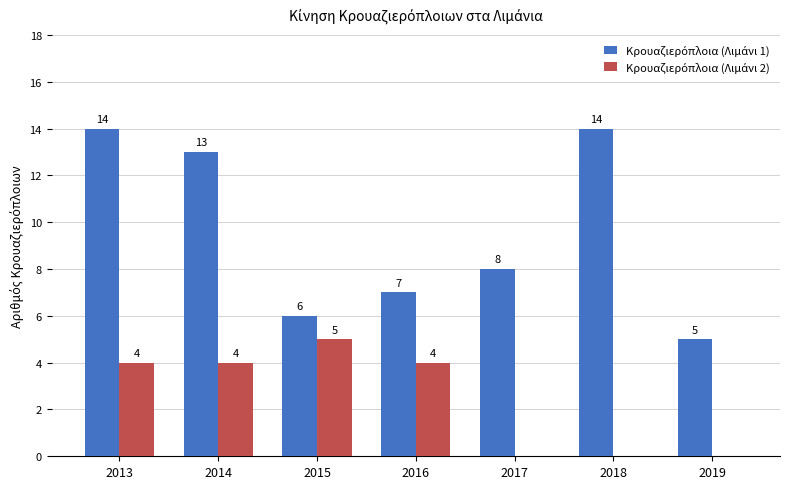

What is the greatest value displayed?

14